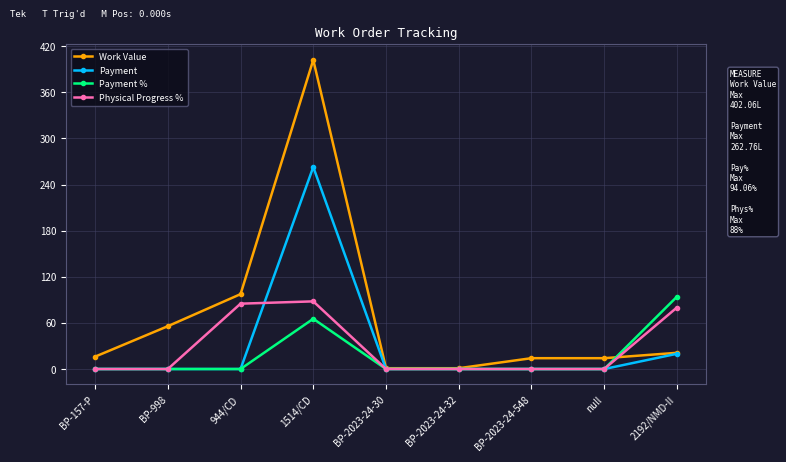

What is the maximum value for Work Value?

402.1